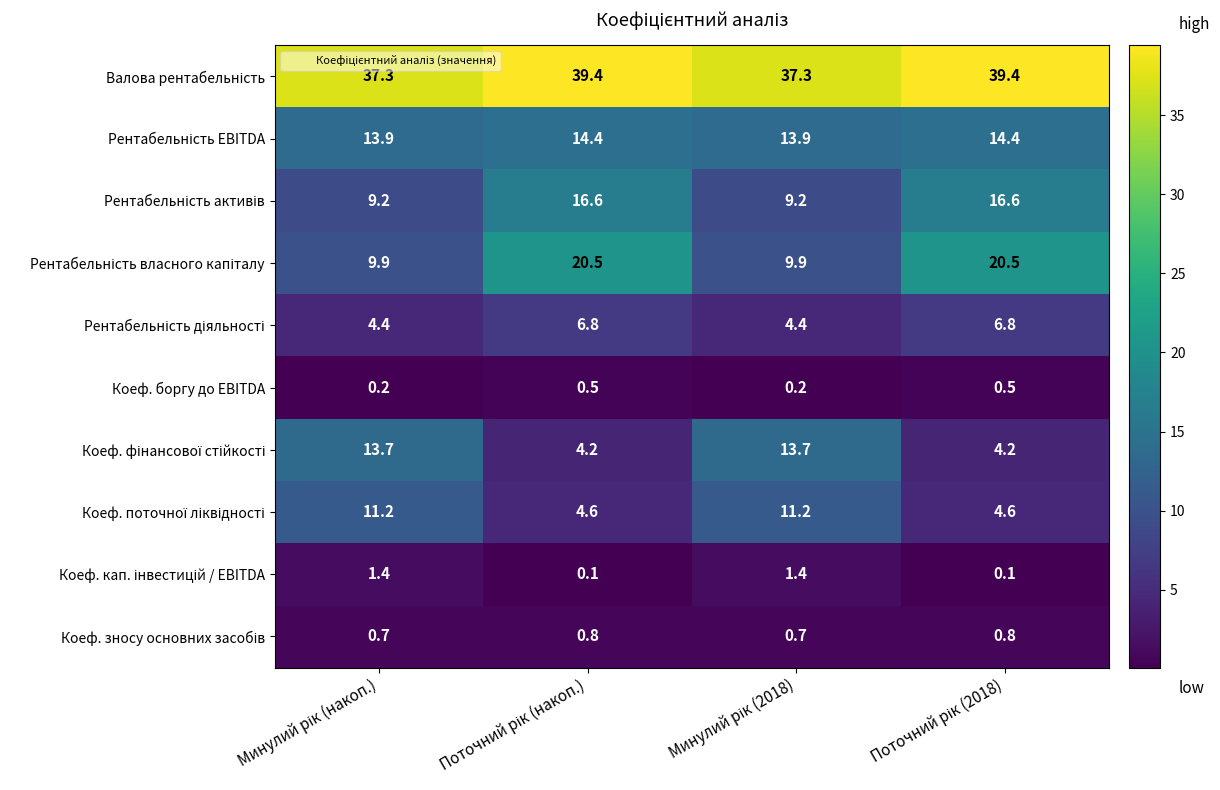

What is the difference between the maximum and minimum values in the Коеф. боргу до EBITDA series?

0.3